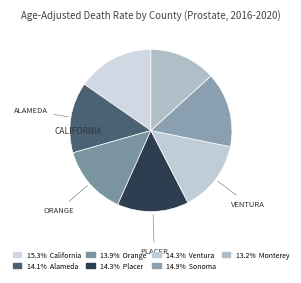

How many segments does this pie chart have?

7